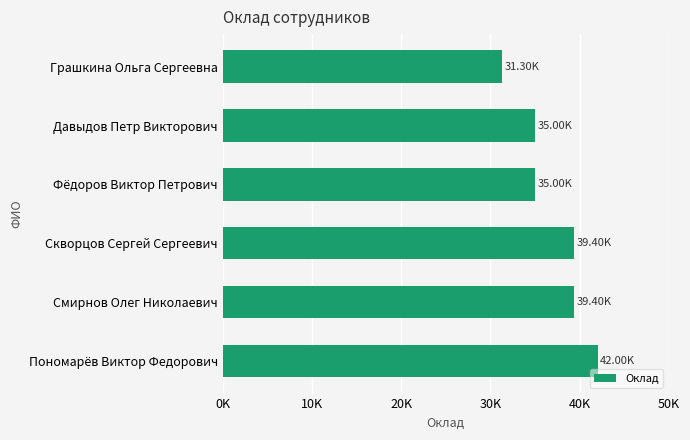

How many series are shown in this chart?

1